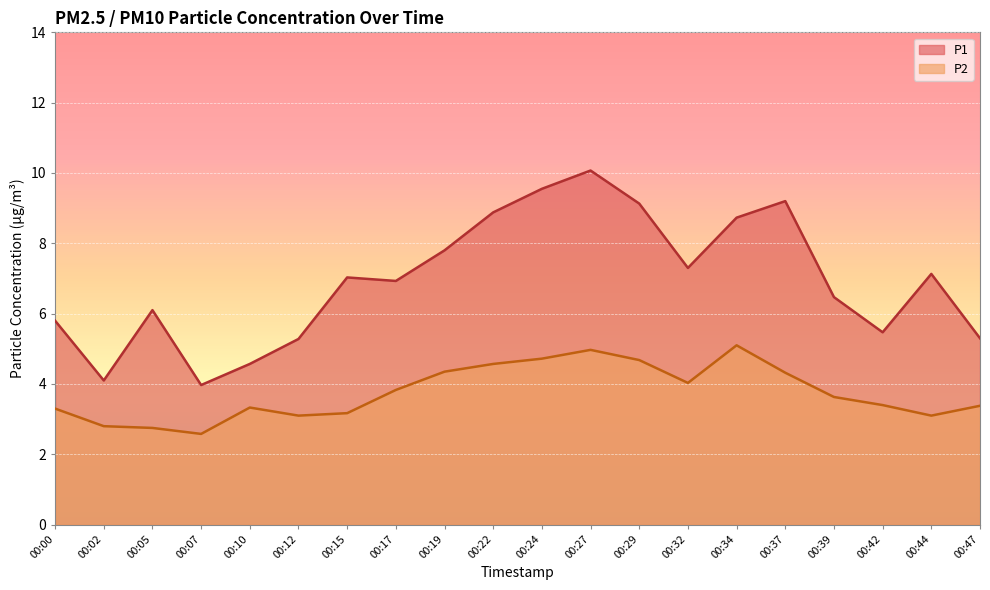

Which series has the largest range (max minus min)?

P1